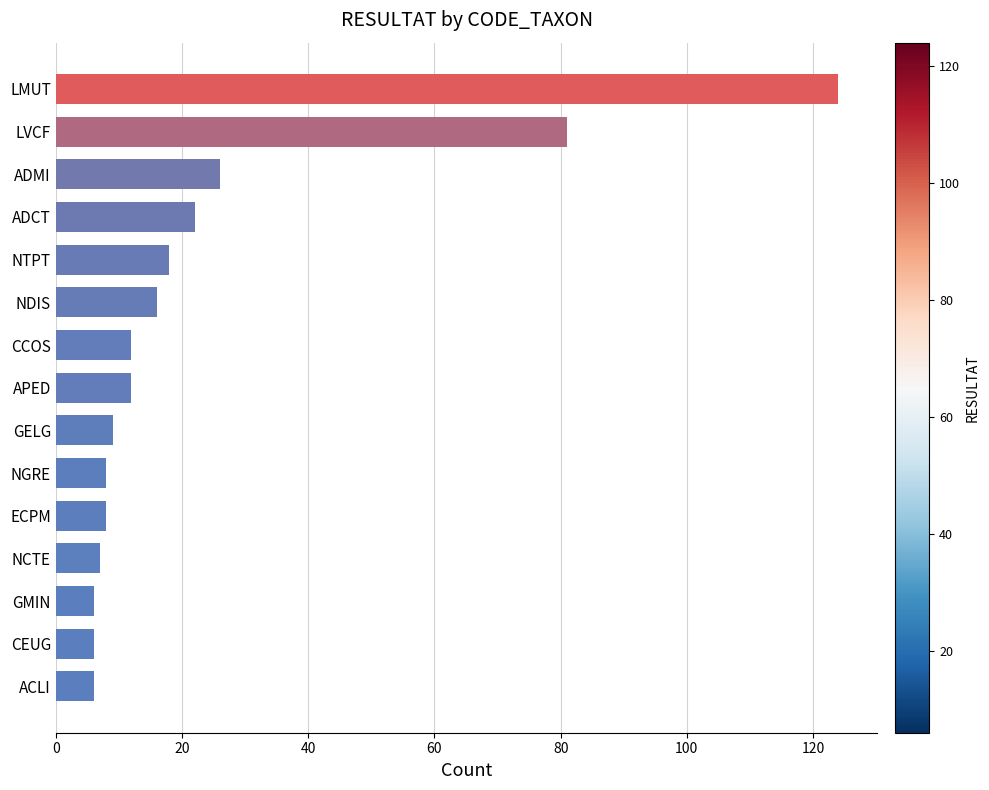

What is the greatest value displayed?

124